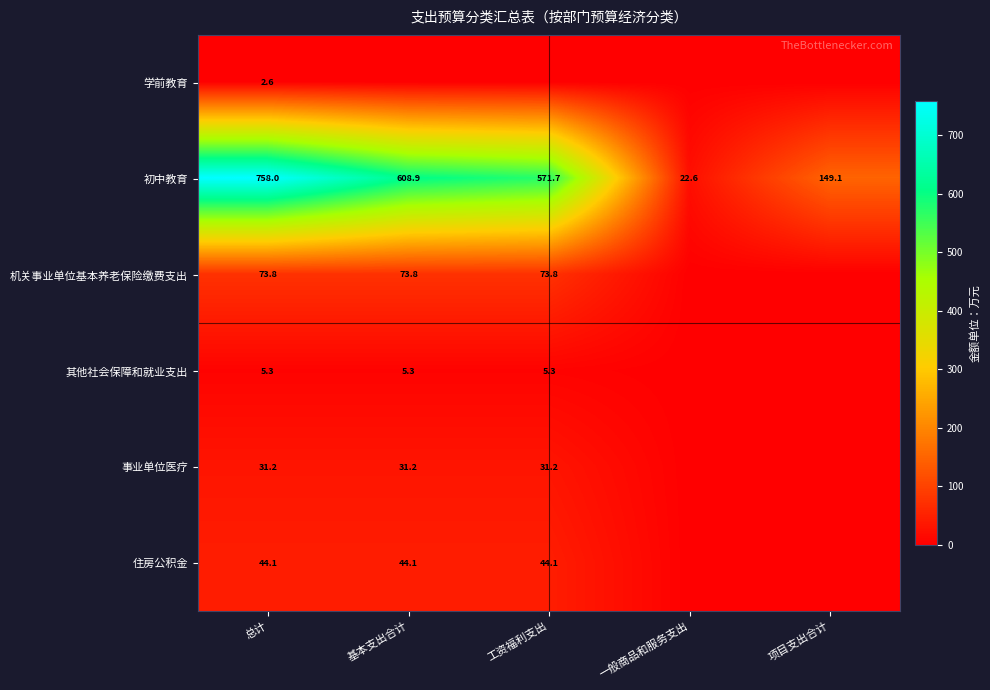

Is it true that 初中教育 equals 758.0 at 总计?

True